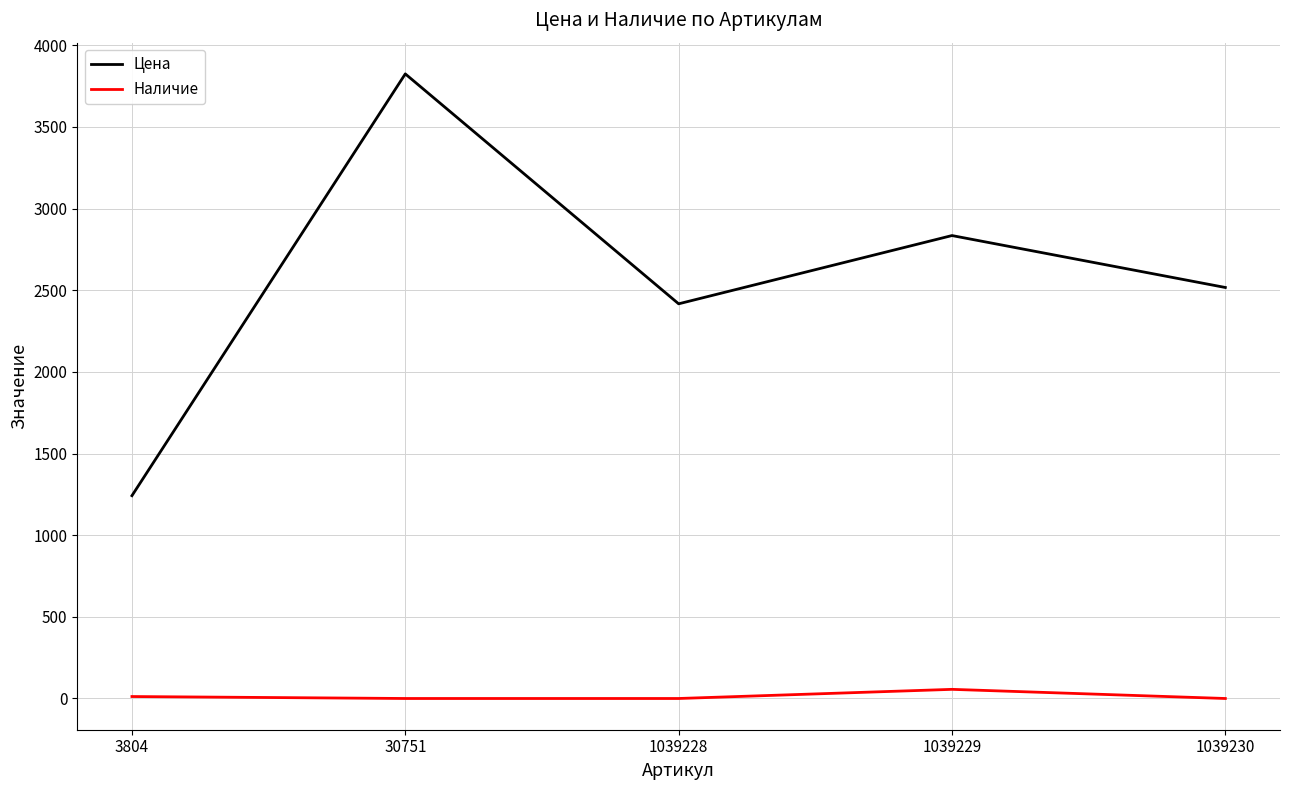

Rank the series at 1039229 from lowest to highest value.

Наличие, Цена